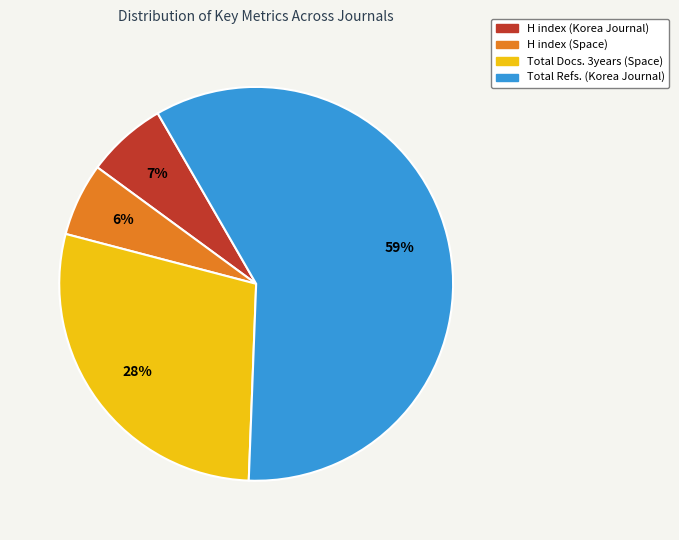

Between Total Refs. (Korea Journal) and H index (Space), which is larger?

Total Refs. (Korea Journal)